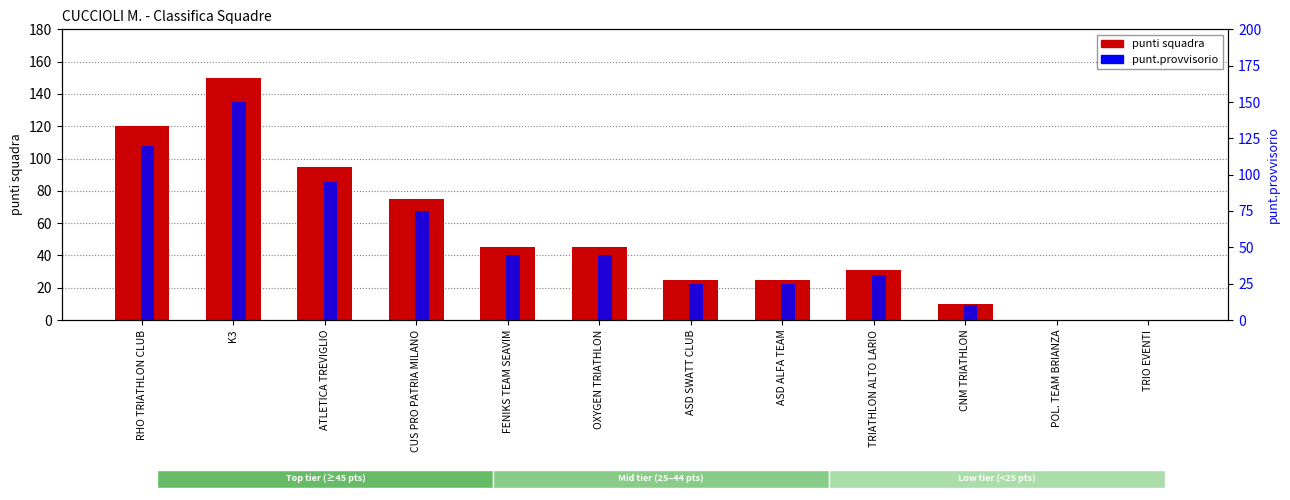

At which label does punt.provvisorio reach its minimum?

POL. TEAM BRIANZA